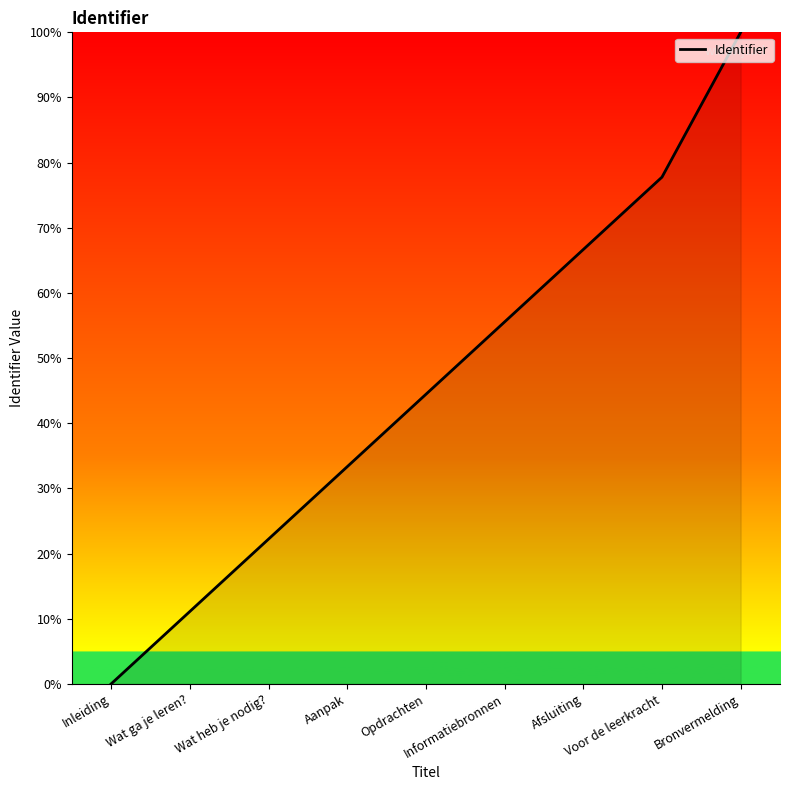

The value at Afsluiting is 66.7. True or false?

True